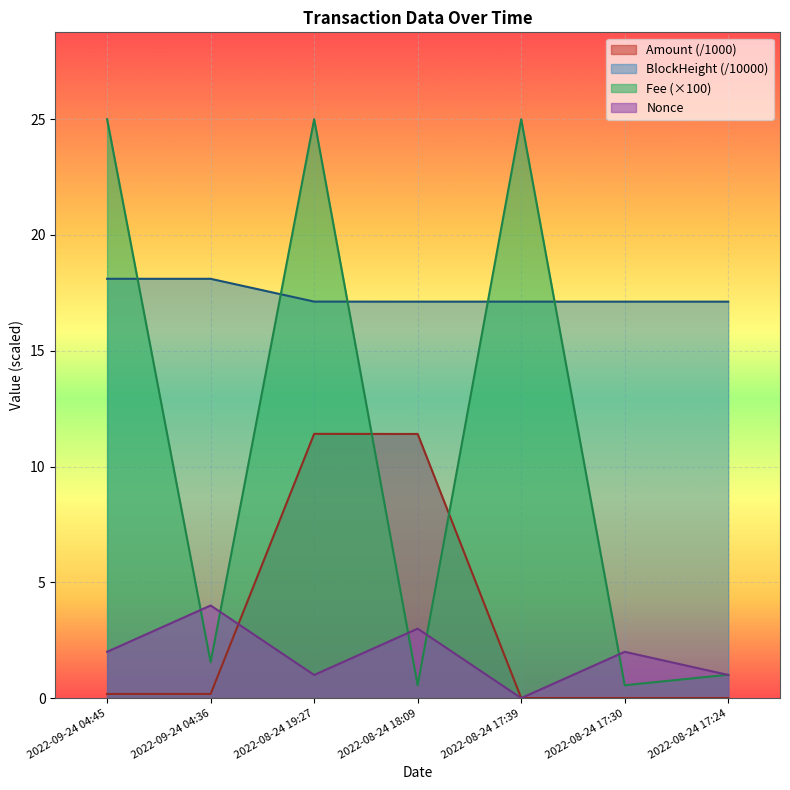

At which category is the sum across all series the highest?

2022-08-24 19:27